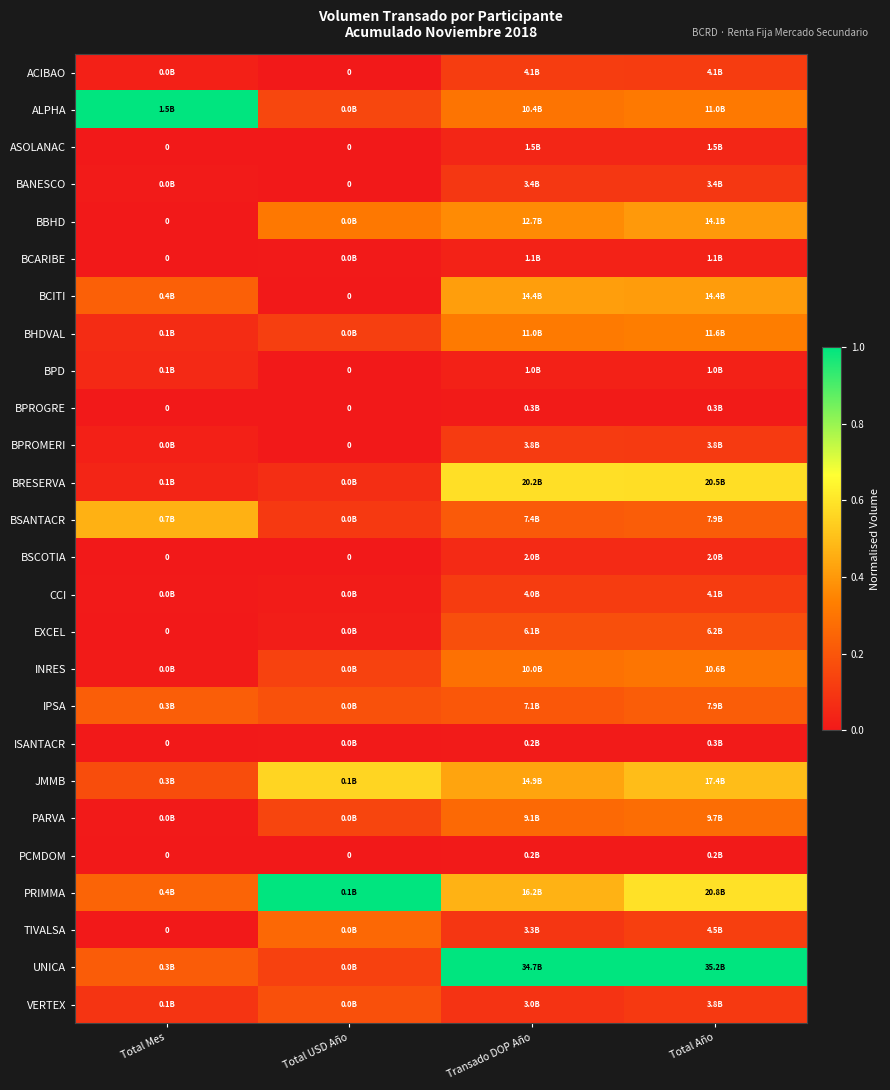

At how many categories does at least one series exceed 0?

4